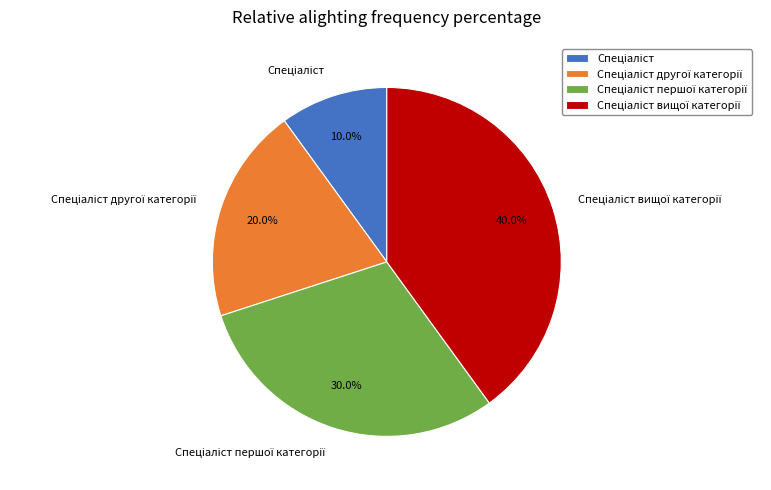

Is there any slice that represents more than half of the pie?

No